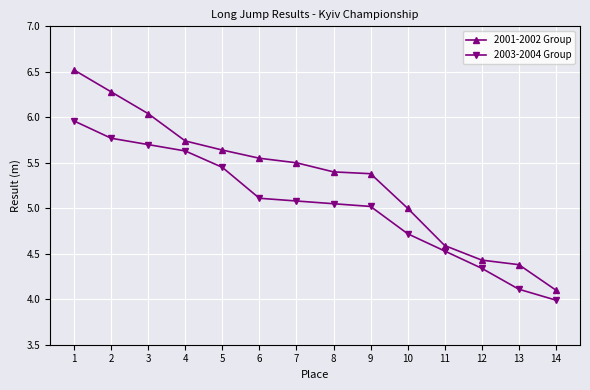

Which category has the highest value across all series?

1